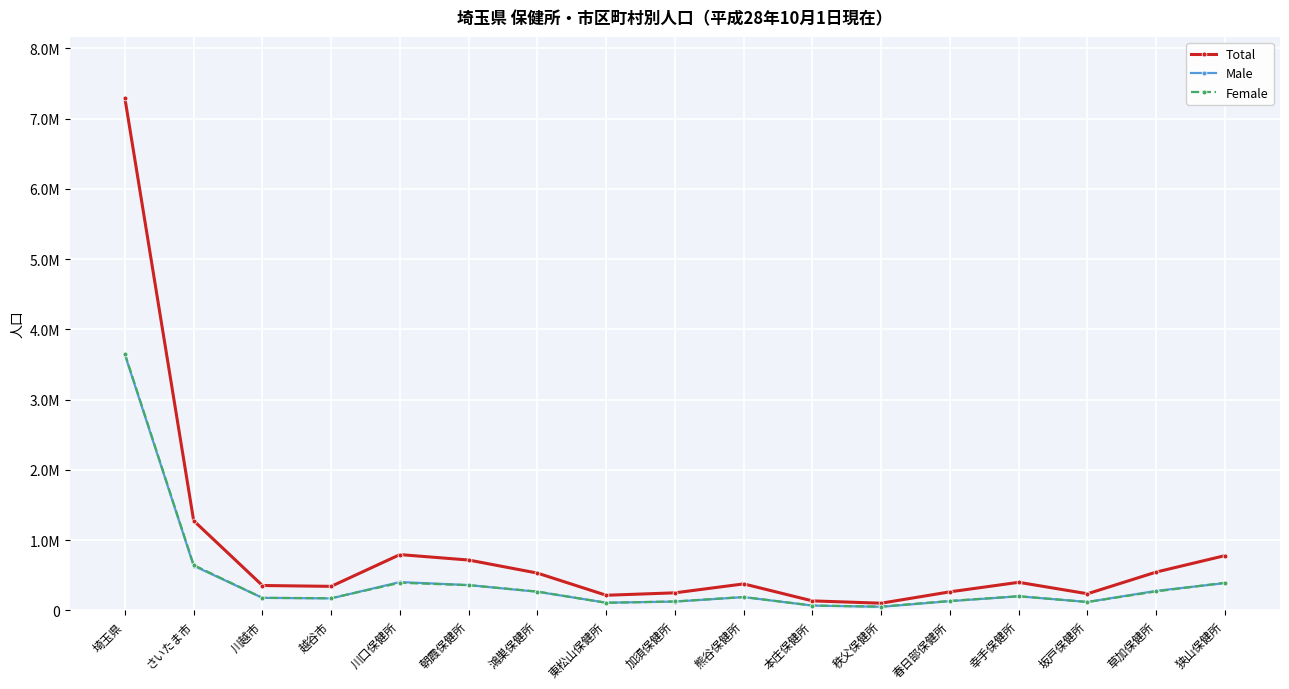

What is the sum of all Total values?

14576750